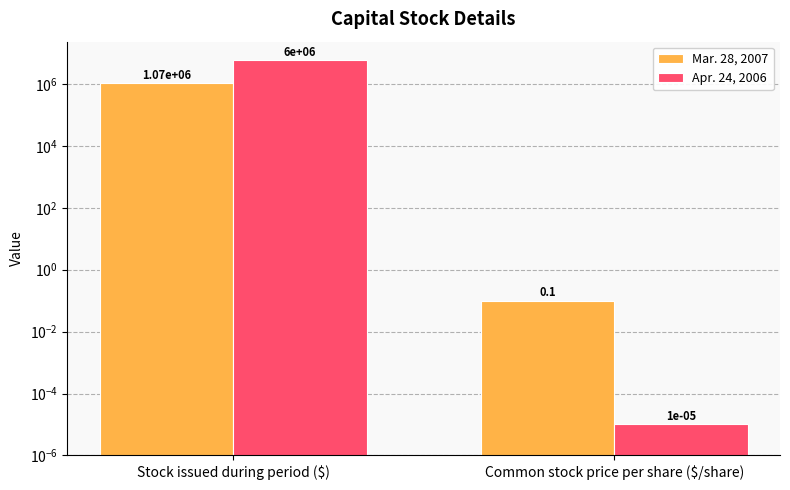

At which label is Apr. 24, 2006 closest to 3000000?

Common stock price per share ($/share)